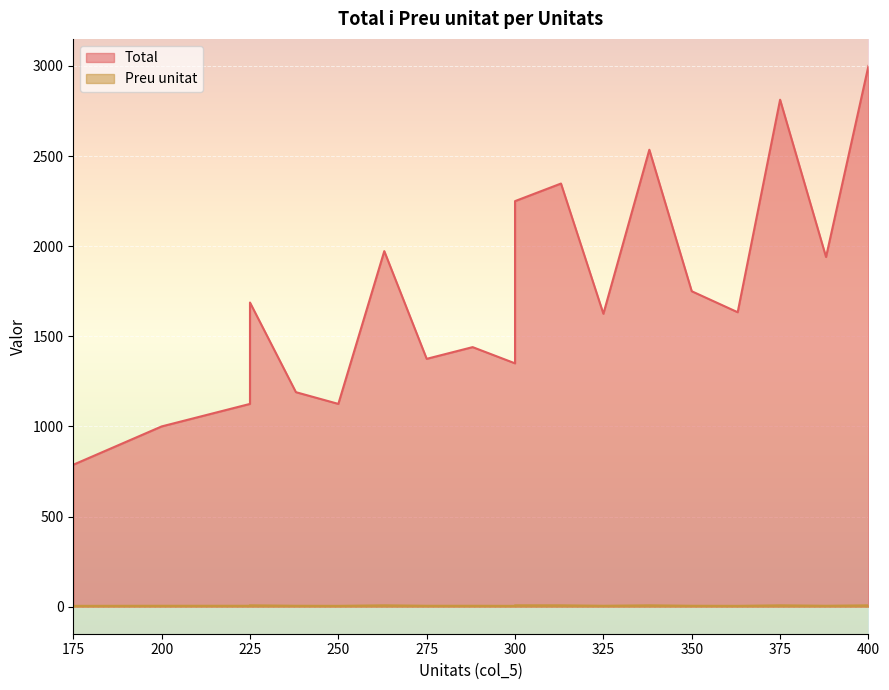

What is the average value of the Total series?

1734.0